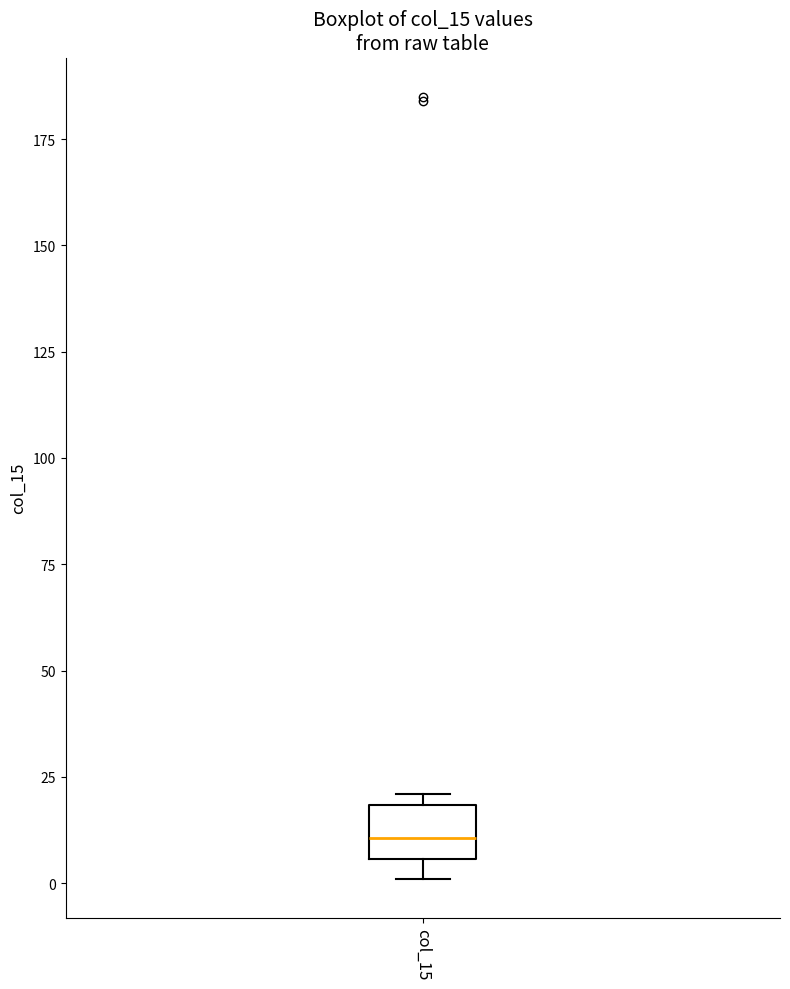

Transcribe this box plot: give where the median line is, the range the box spans, and where the two whiskers end, as read against the y-axis. The values are not printed on the chart, so give them approximately, as read against the axis.

median 10, box 5 to 20, whiskers 0 to 20 (just above the box's upper edge)